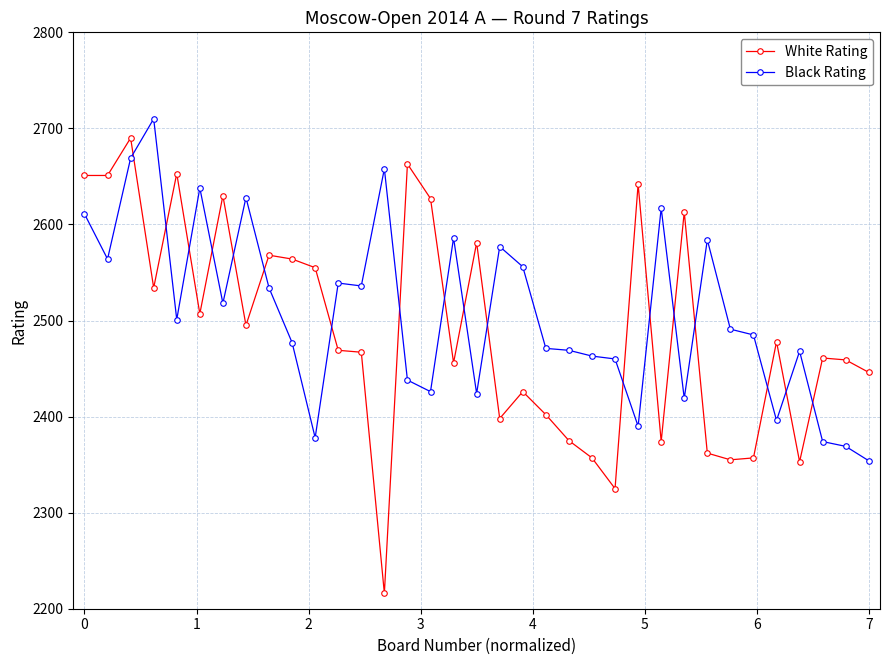

What is the sum of all Black Rating values?

87778